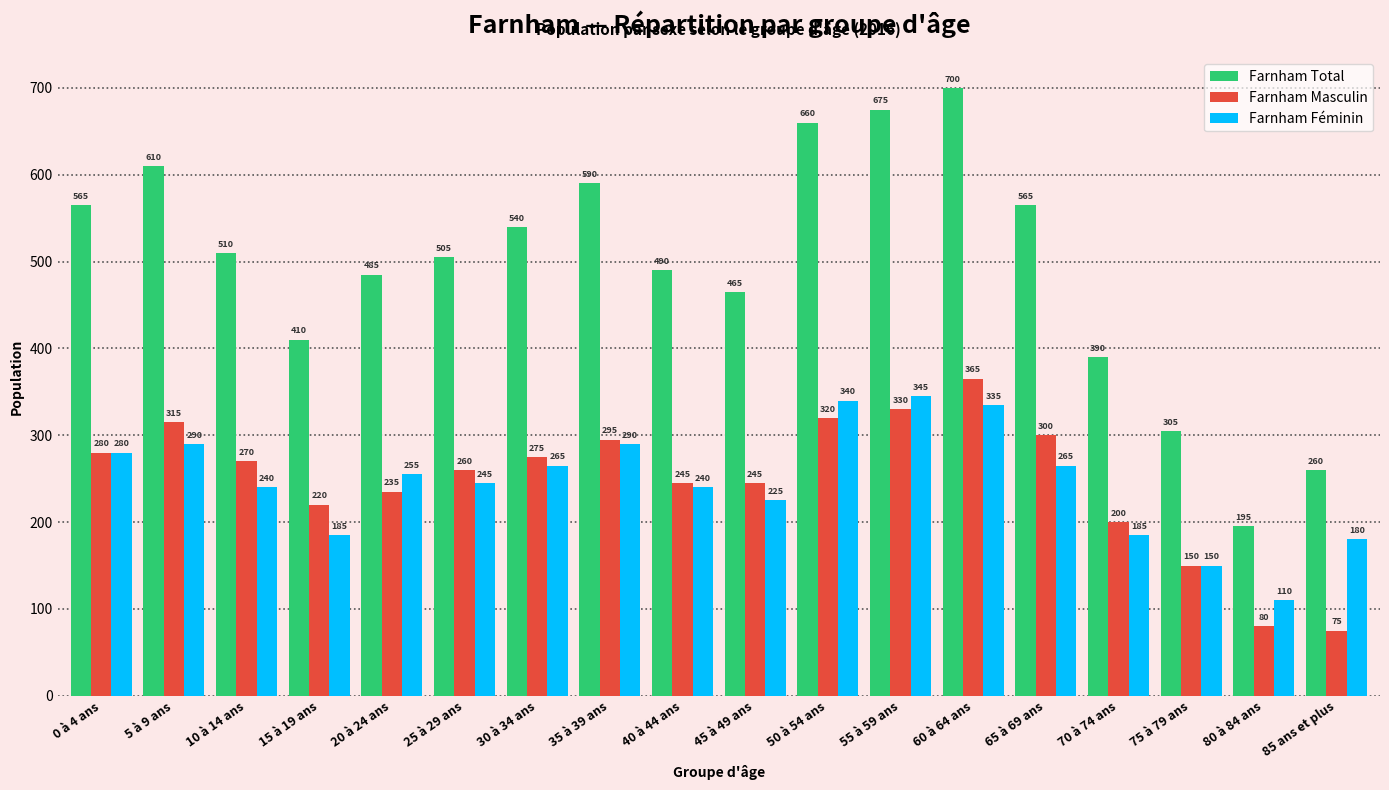

What position from the left is 0 à 4 ans?

1